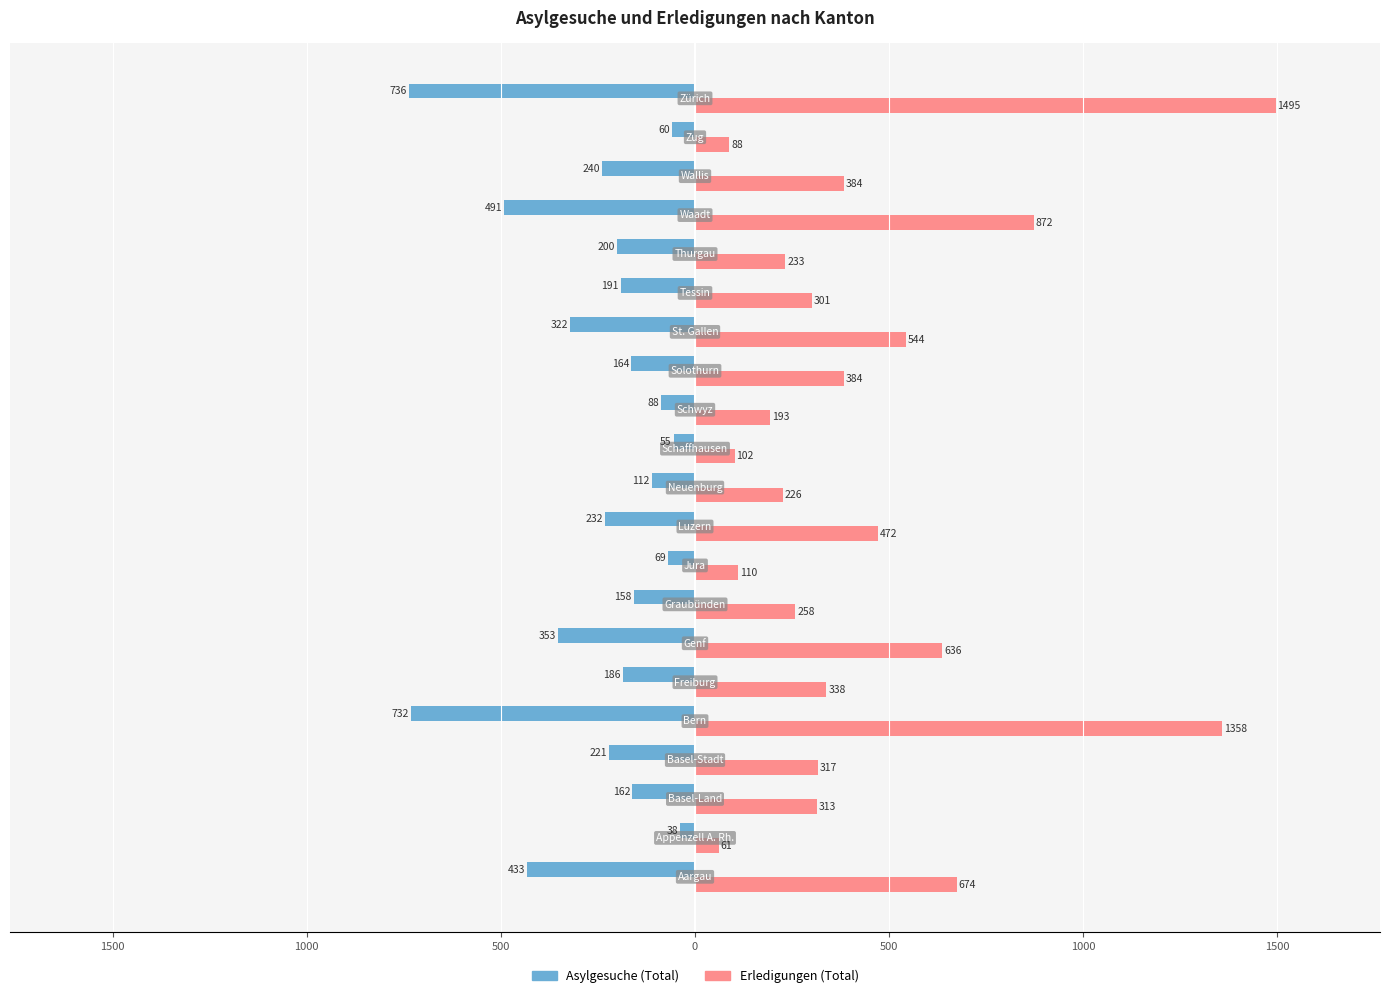

What are all the series names shown in the legend?

Asylgesuche (Total), Erledigungen (Total)